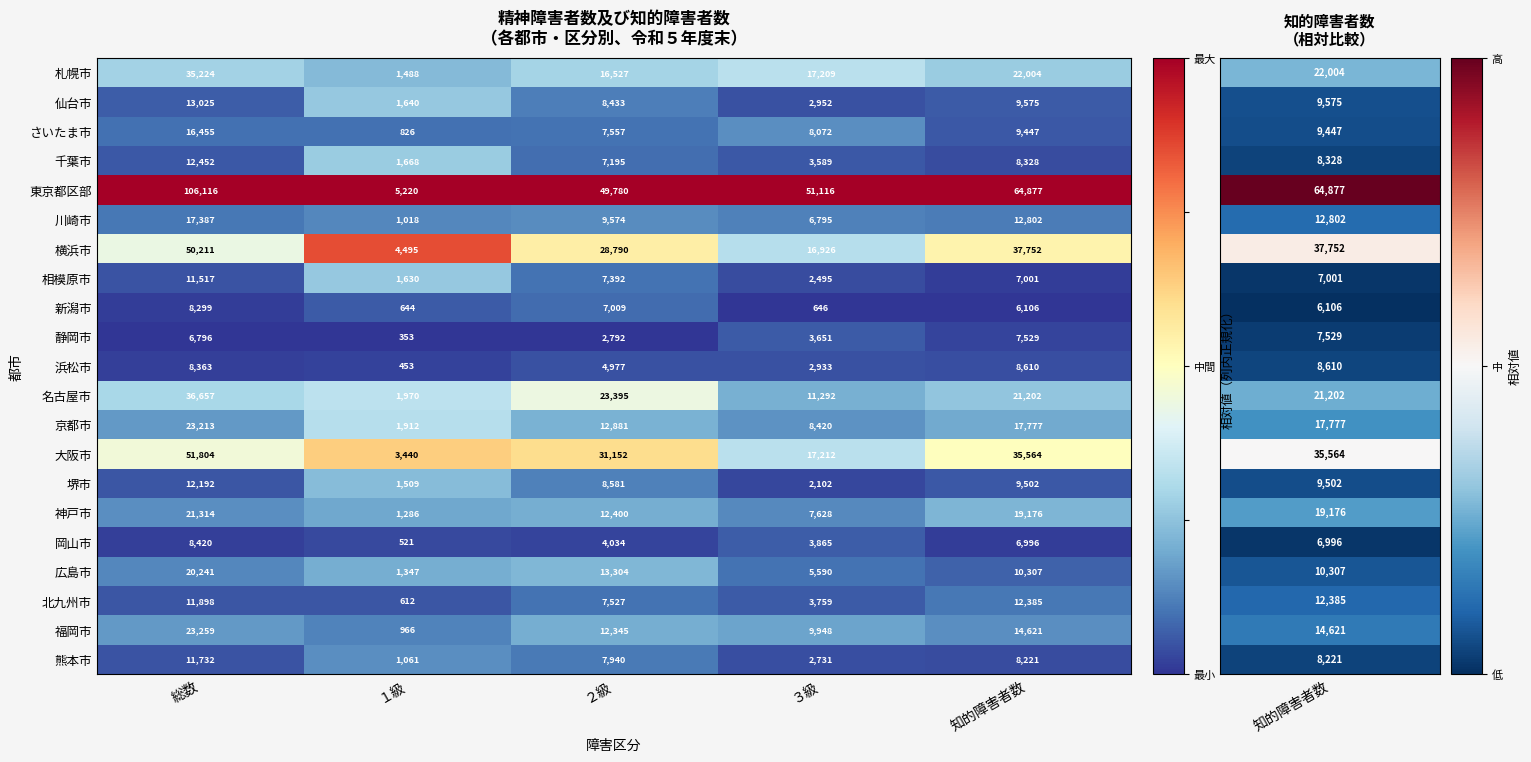

What is the total value across all series at １級?

34059